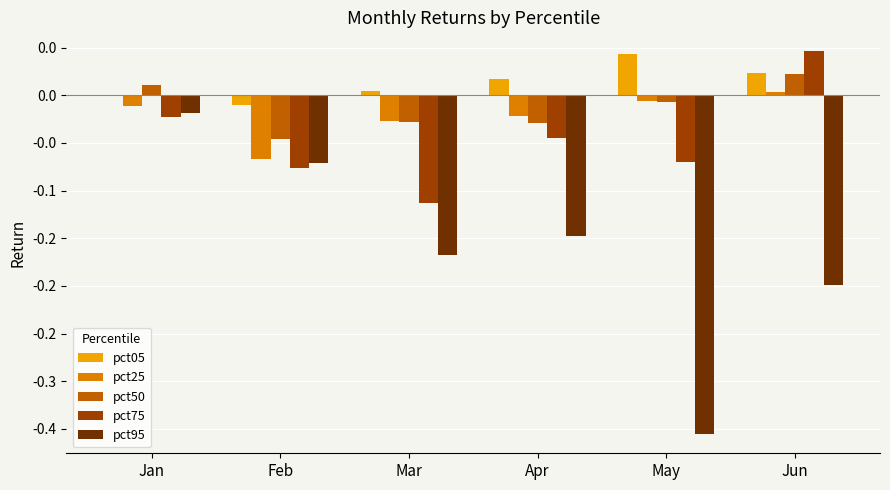

Are the bars grouped side by side (vs. stacked)?

Yes